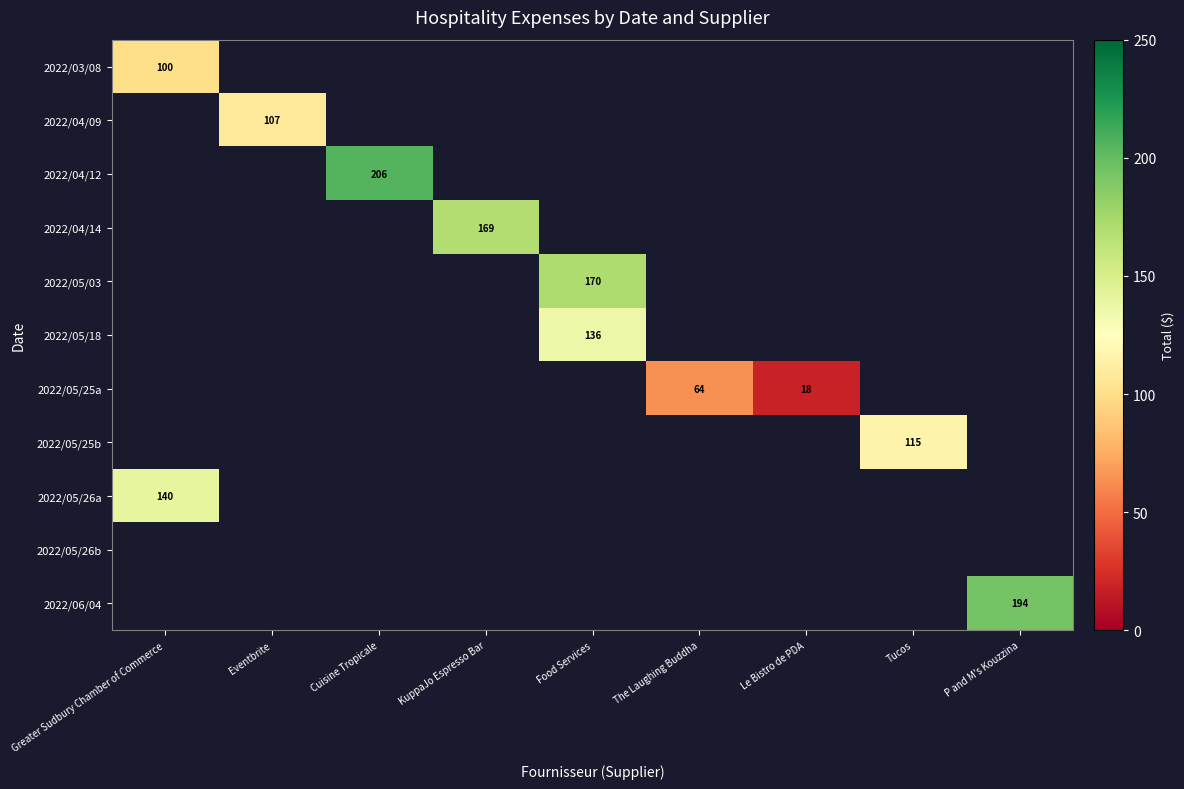

Which has a higher value, Eventbrite or KuppaJo Espresso Bar?

KuppaJo Espresso Bar